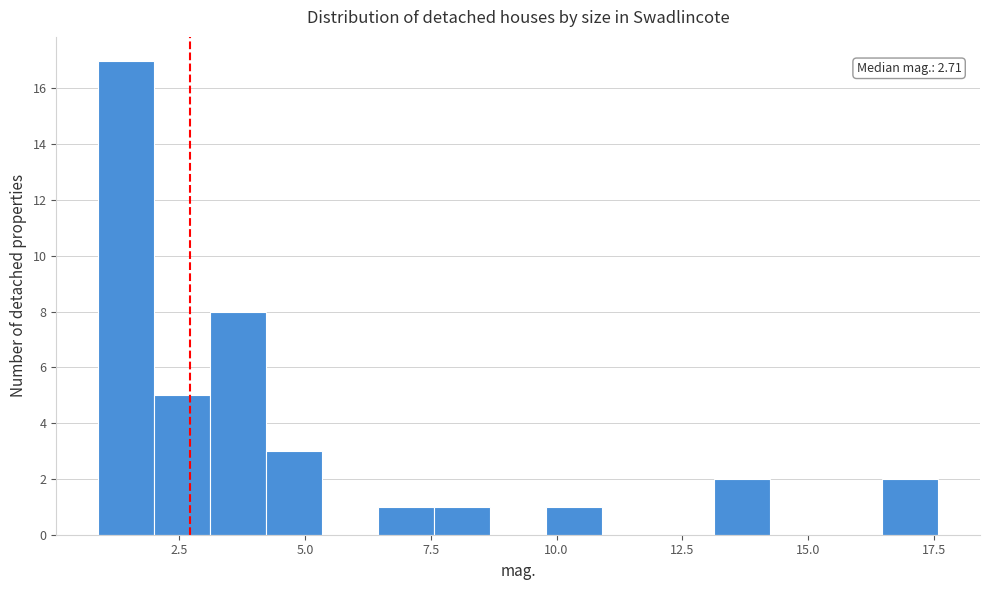

Around what value on the x-axis is the tallest bar? Give the approximate position of its centre, as read against the axis.

1.5